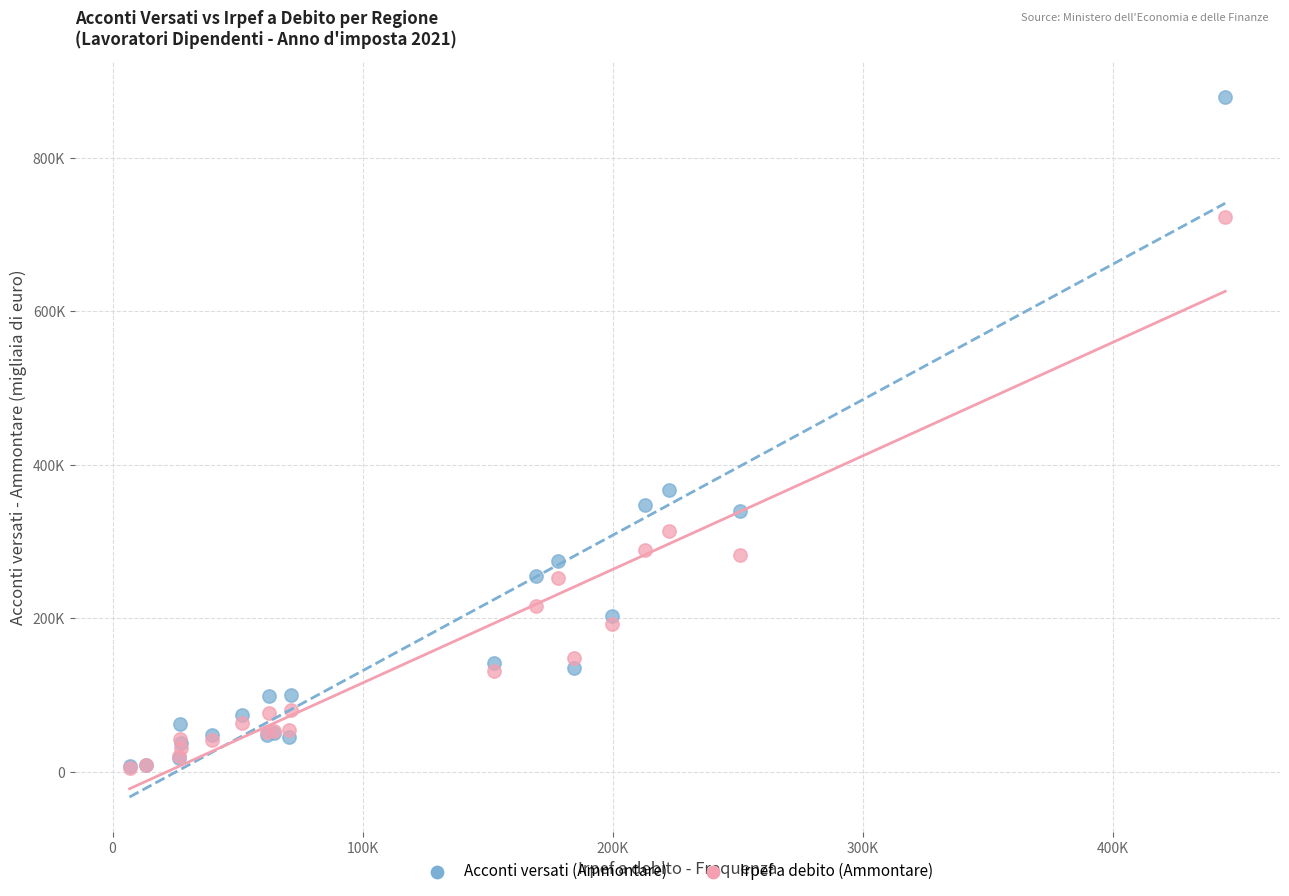

Which series reaches the maximum Y coordinate?

Acconti versati (Ammontare)